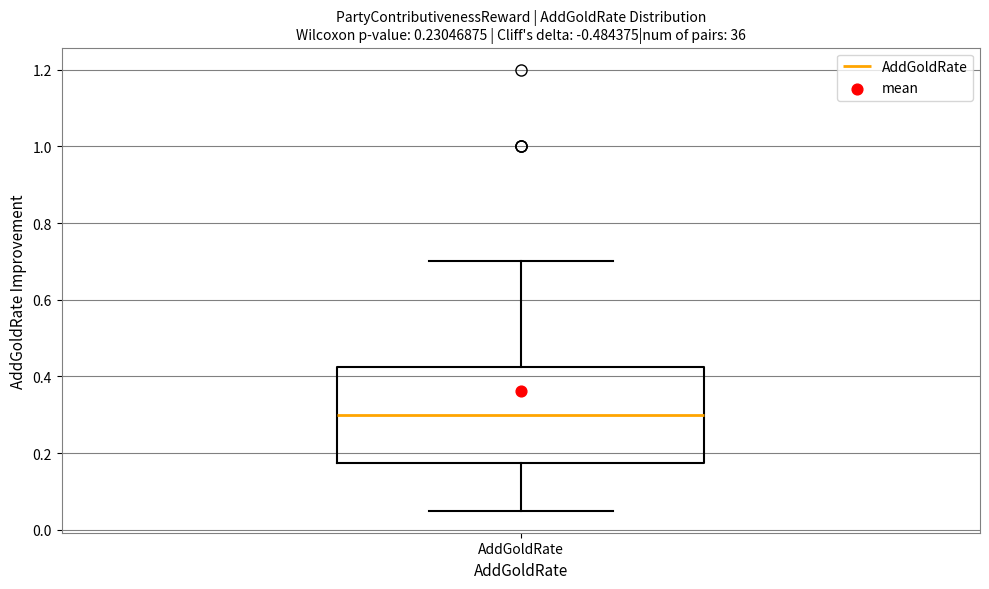

Transcribe this box plot: give where the median line is, the range the box spans, and where the two whiskers end, as read against the y-axis. The values are not printed on the chart, so give them approximately, as read against the axis.

median 0.30, box 0.18 to 0.42, whiskers 0.06 to 0.70